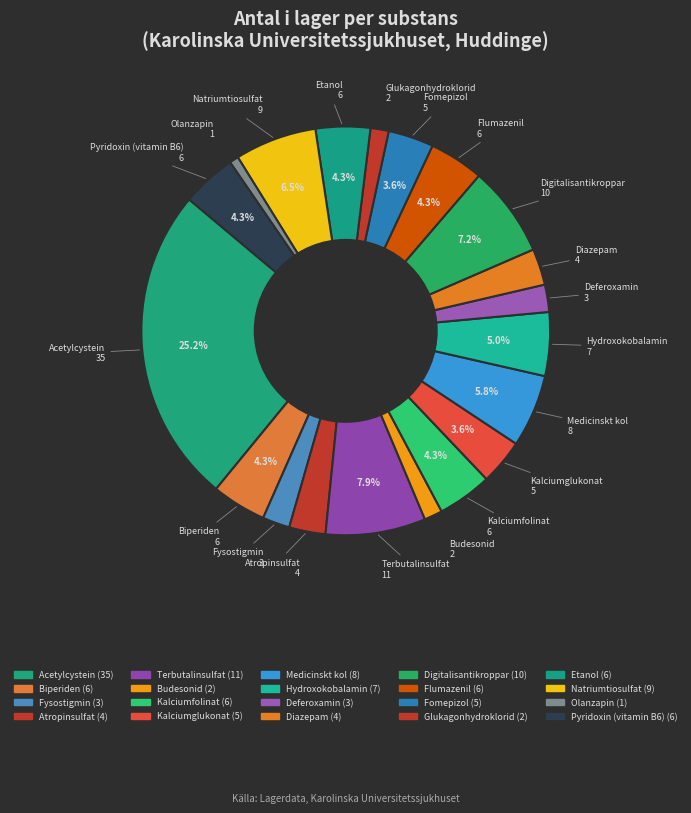

How many slices are in this pie chart?

20